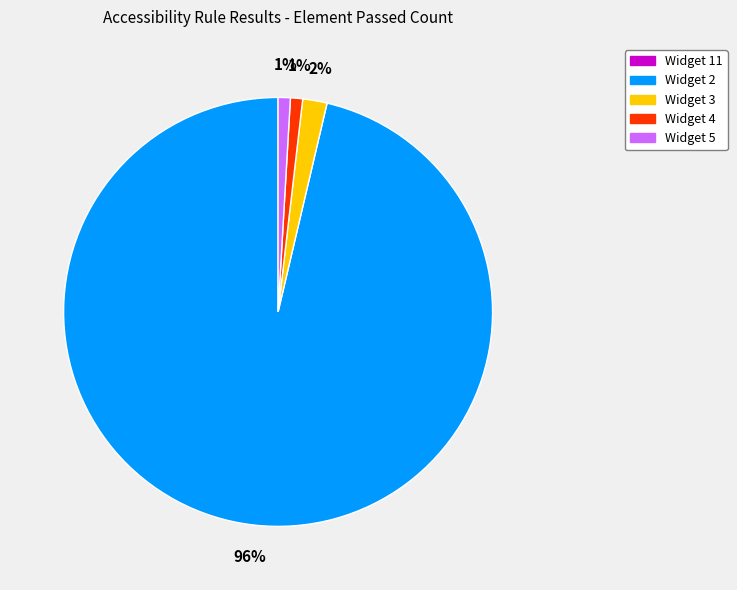

To the nearest percent, what is the average slice percentage?

25%